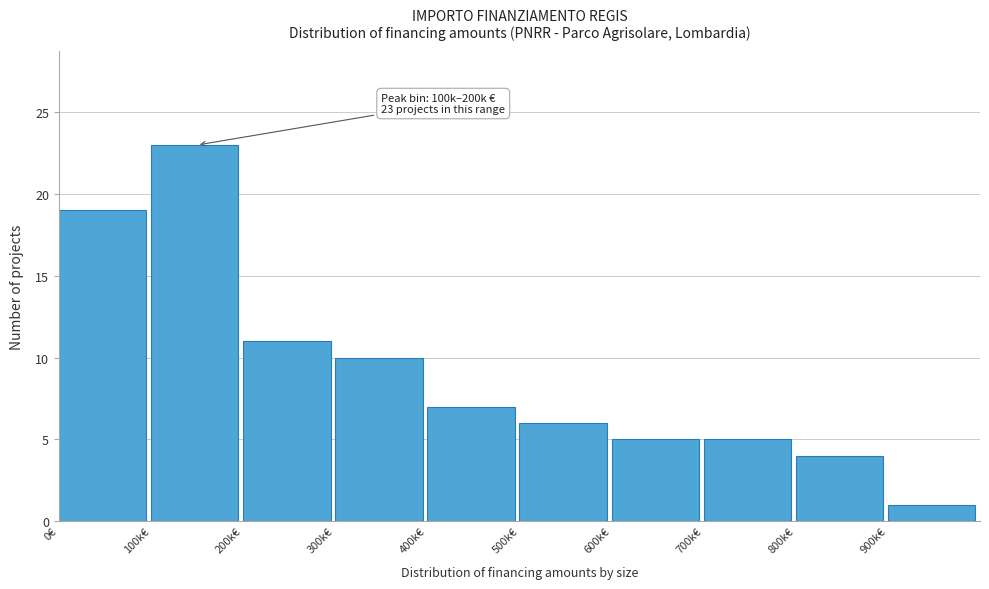

Reading left to right, what are all the values shown in this chart?

19	23	11	10	7	6	5	5	4	1